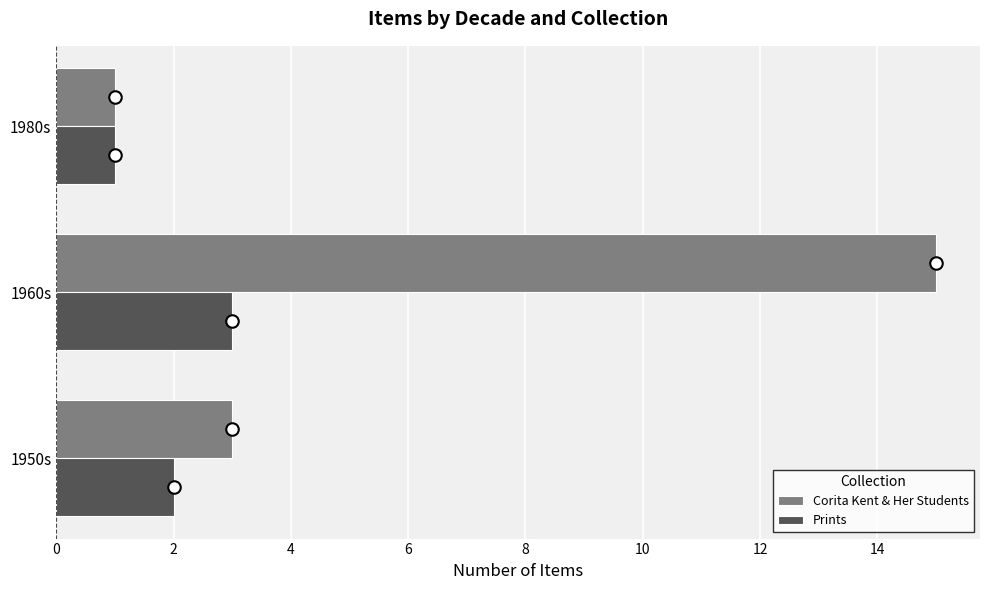

Which series has the largest range (max minus min)?

Corita Kent & Her Students